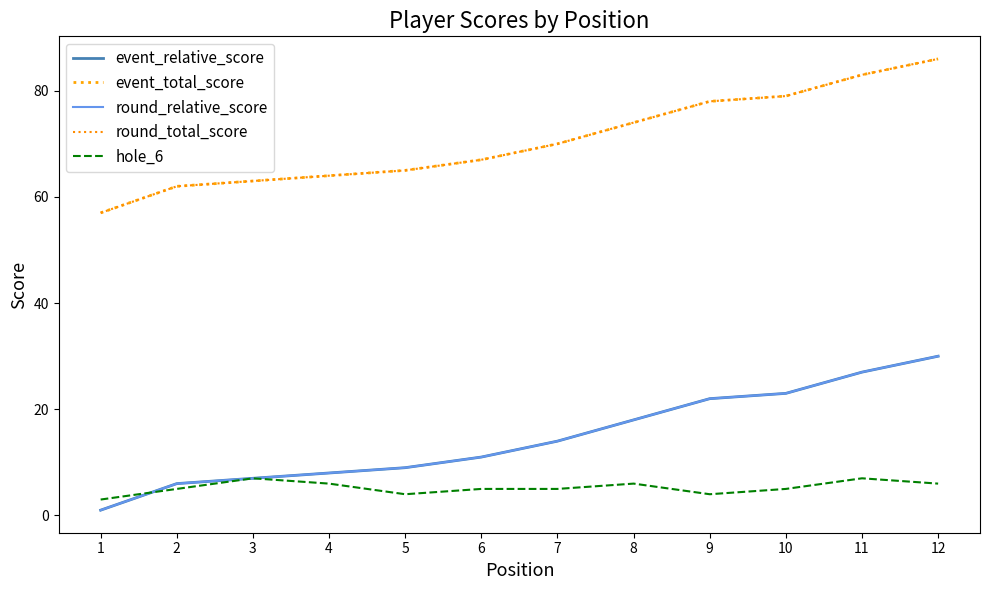

At how many categories does at least one series exceed 20?

12